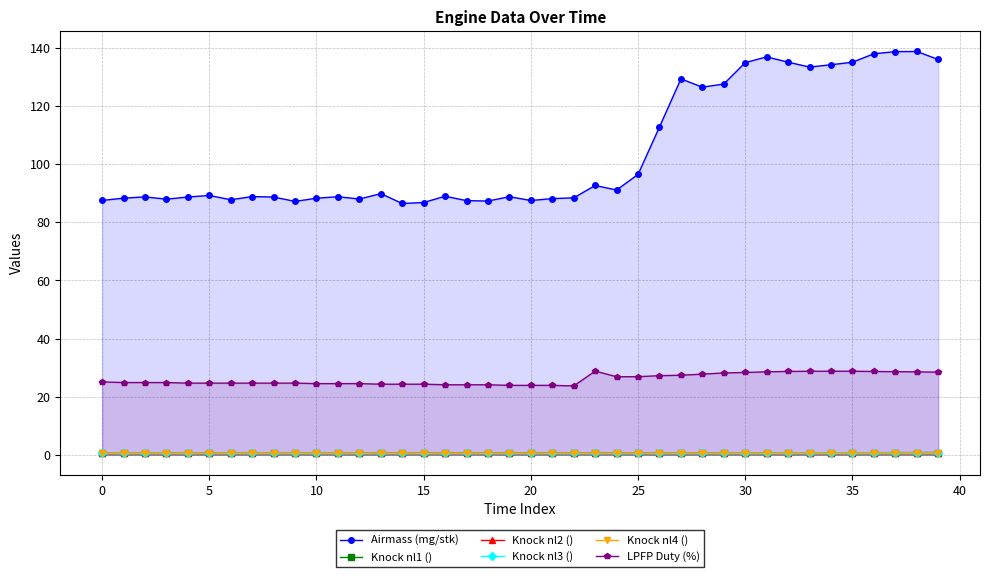

Which series has the largest total across all categories?

Airmass (mg/stk)